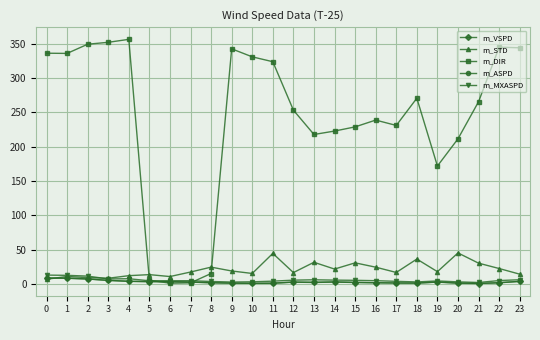

Which series ends up on top after the final intersection of m_STD and m_DIR?

m_DIR